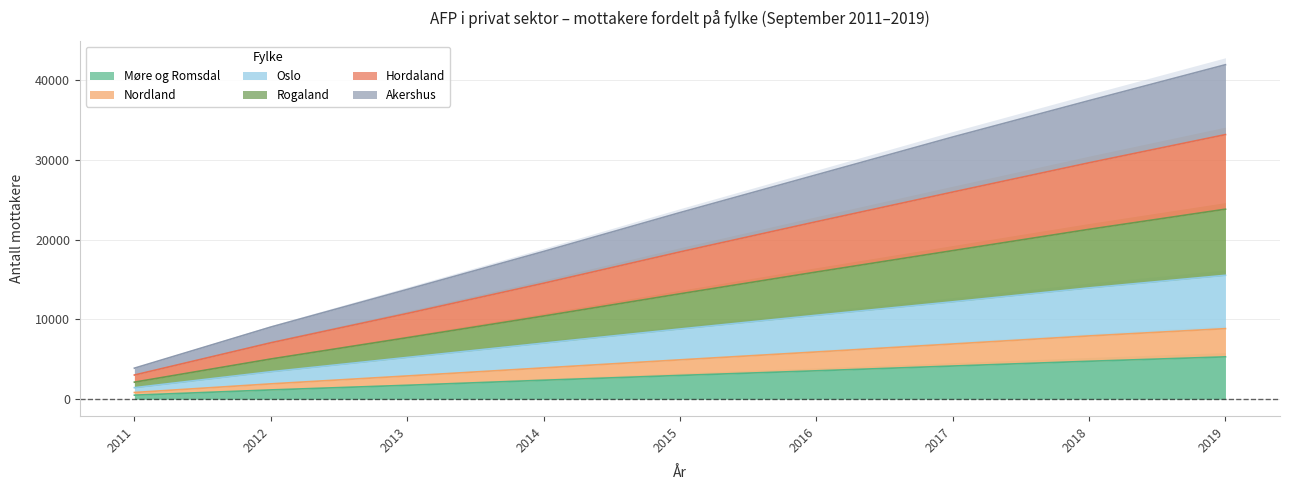

How many Møre og Romsdal values are between 1733 and 4149?

5